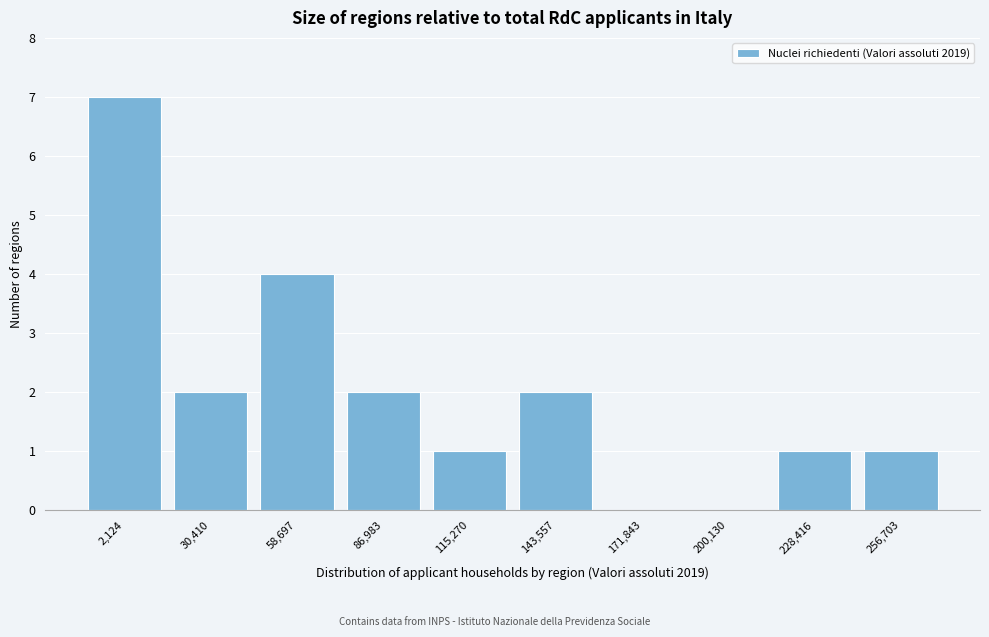

Reading left to right, what are all the values shown in this chart?

2,124=7	30,410=2	58,697=4	86,983=2	115,270=1	143,557=2	171,843=0	200,130=0	228,416=1	256,703=1